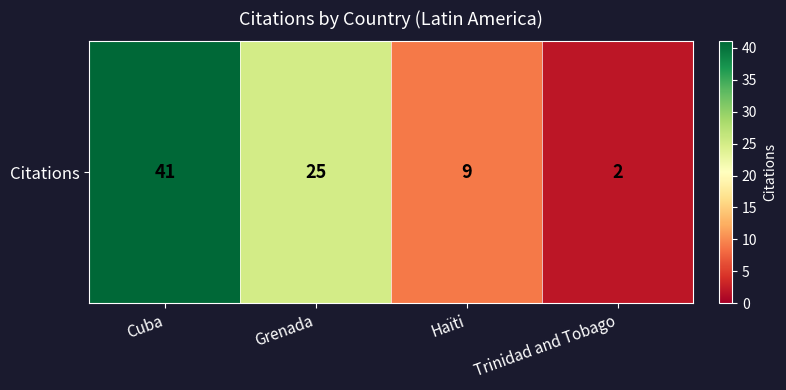

At which category does the chart reach its peak across all series?

Cuba